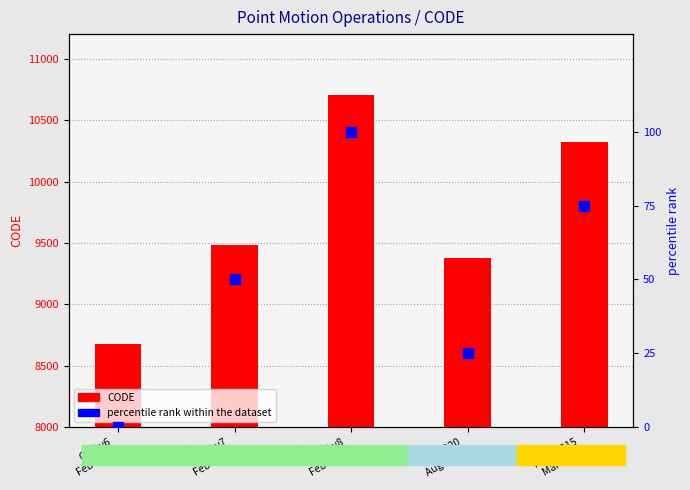

Which series contains the lowest Y value?

percentile rank within the dataset